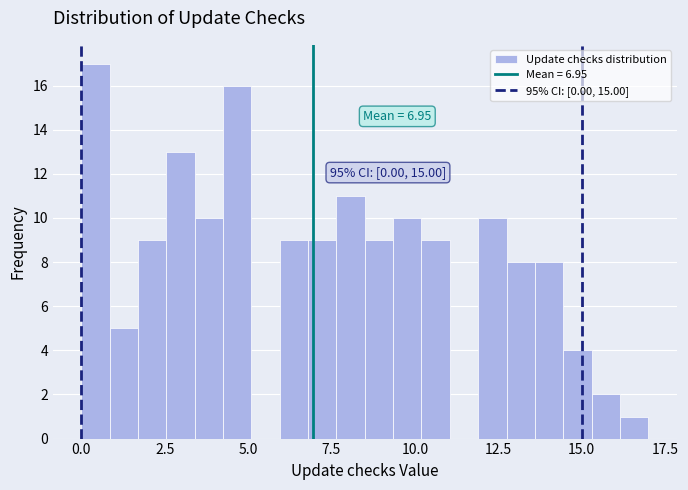

Read against the x-axis, roughly where is the centre of the tallest bar?

0.5